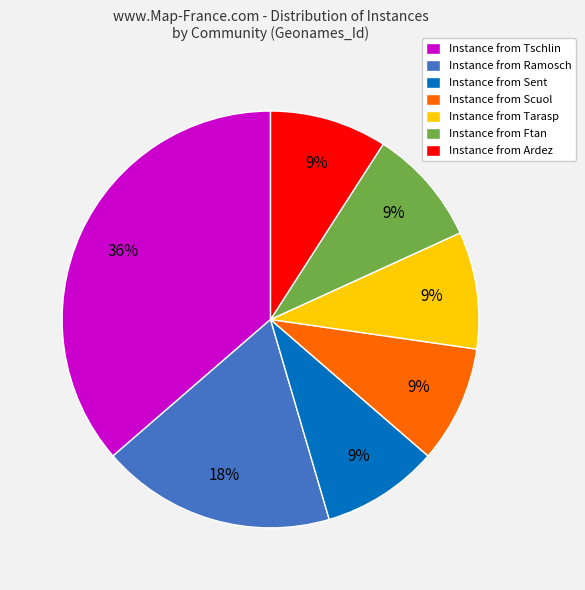

Is there any slice that represents more than half of the pie?

No